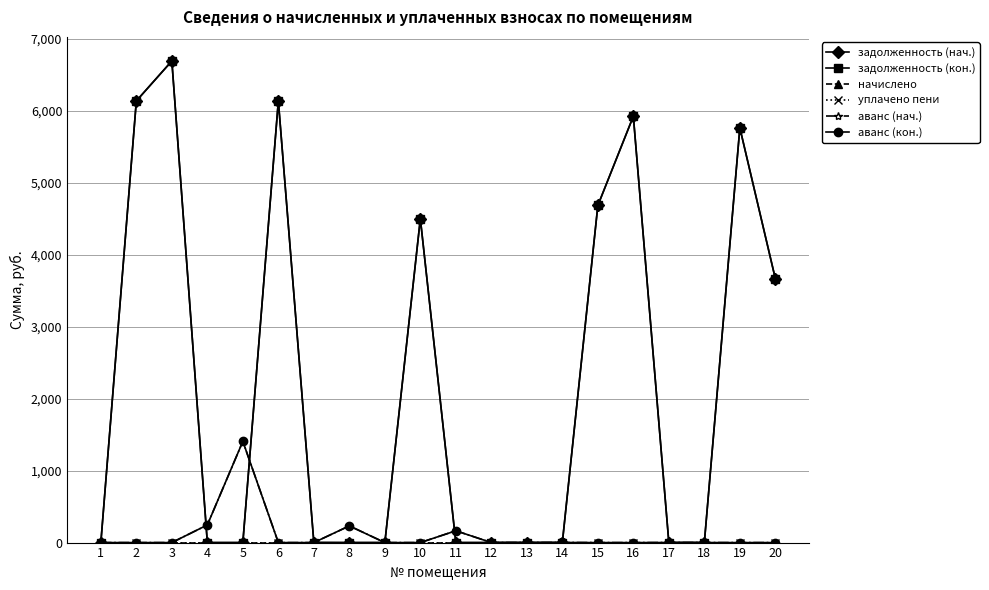

How many lines are shown in the chart?

6